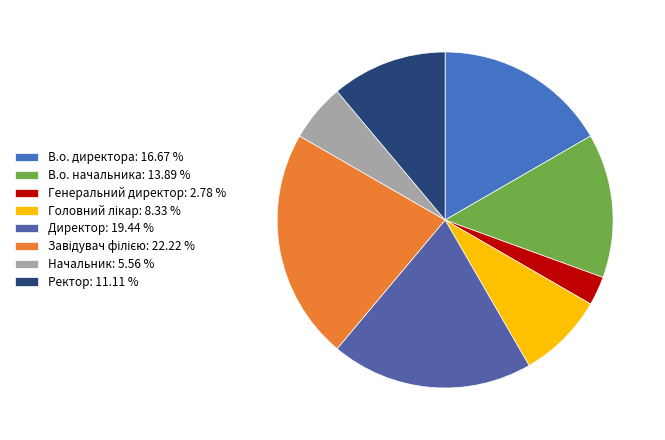

Count the number of slices in the pie.

8